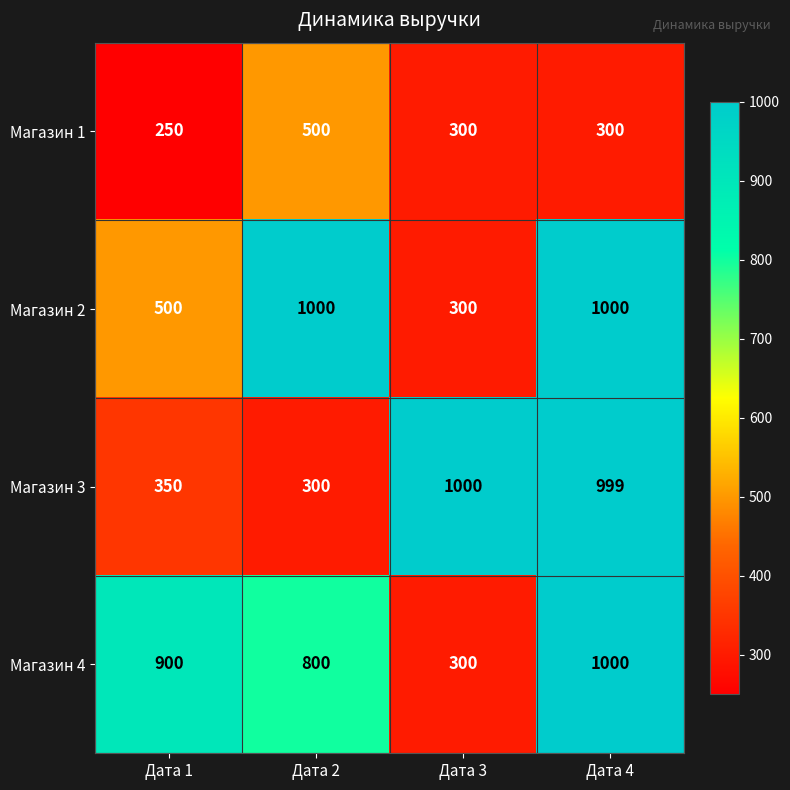

How many categories are shown in the chart?

4